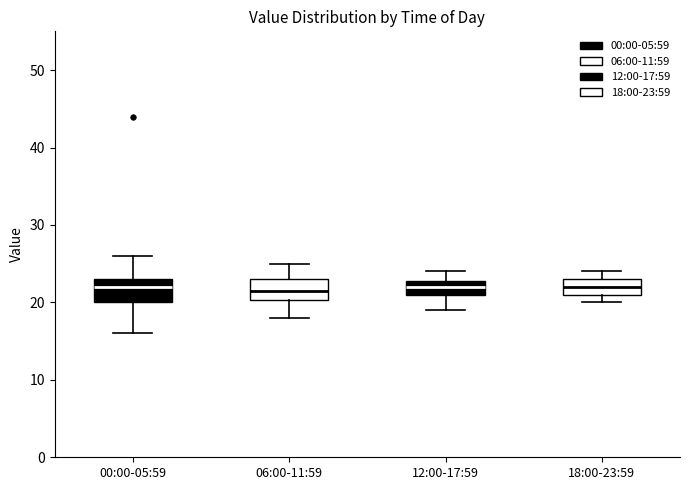

Where does the median line of the box for 18:00-23:59 sit on the y-axis? The values are not printed on the chart, so give them approximately, as read against the axis.

22